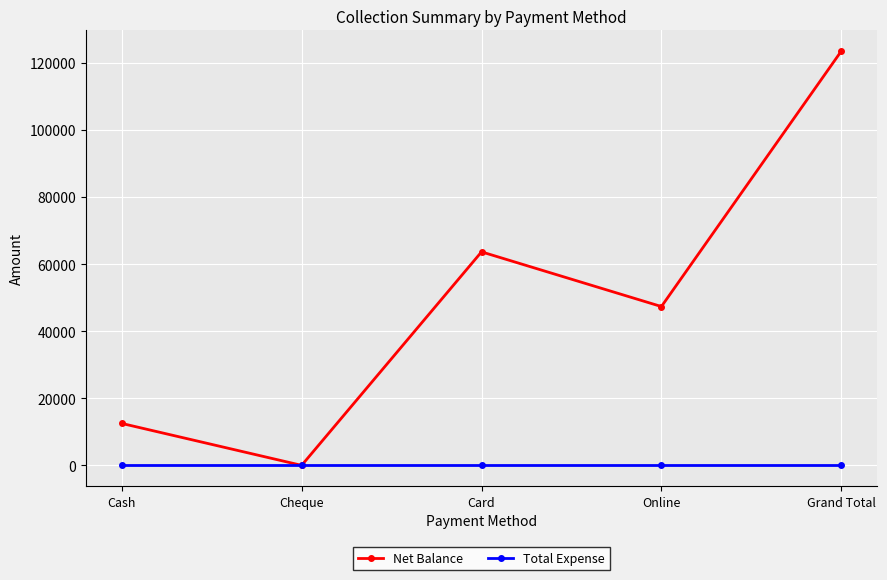

Does the chart display data point markers on the line(s)?

Yes